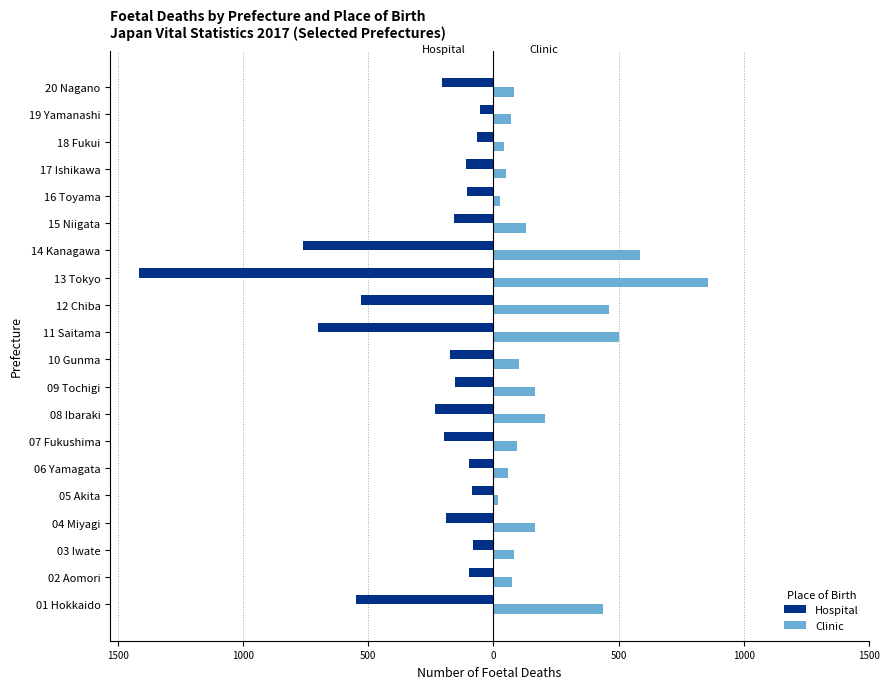

What are all the series names shown in the legend?

Hospital, Clinic